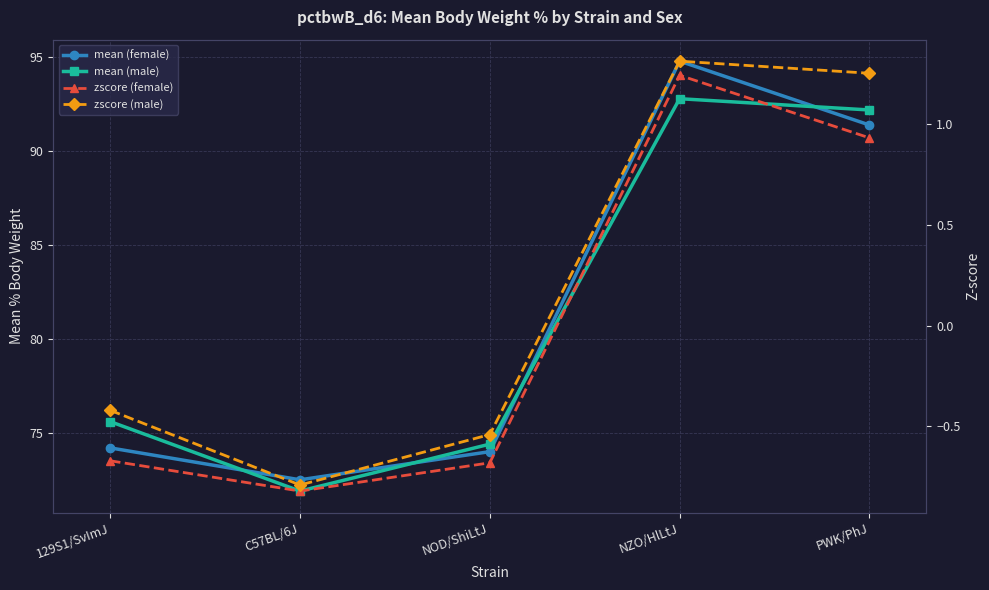

List the series in order of their peak value, highest first.

mean (female), mean (male), zscore (male), zscore (female)